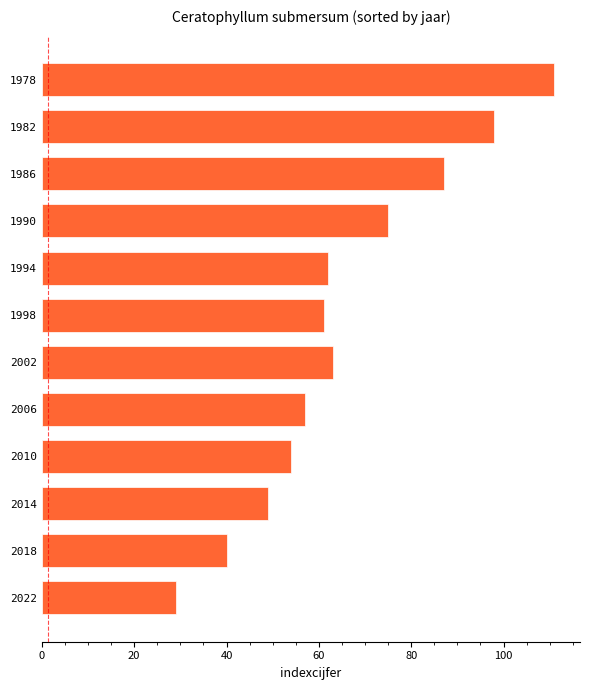

Rank the categories by value from highest to lowest.

1978, 1982, 1986, 1990, 2002, 1994, 1998, 2006, 2010, 2014, 2018, 2022